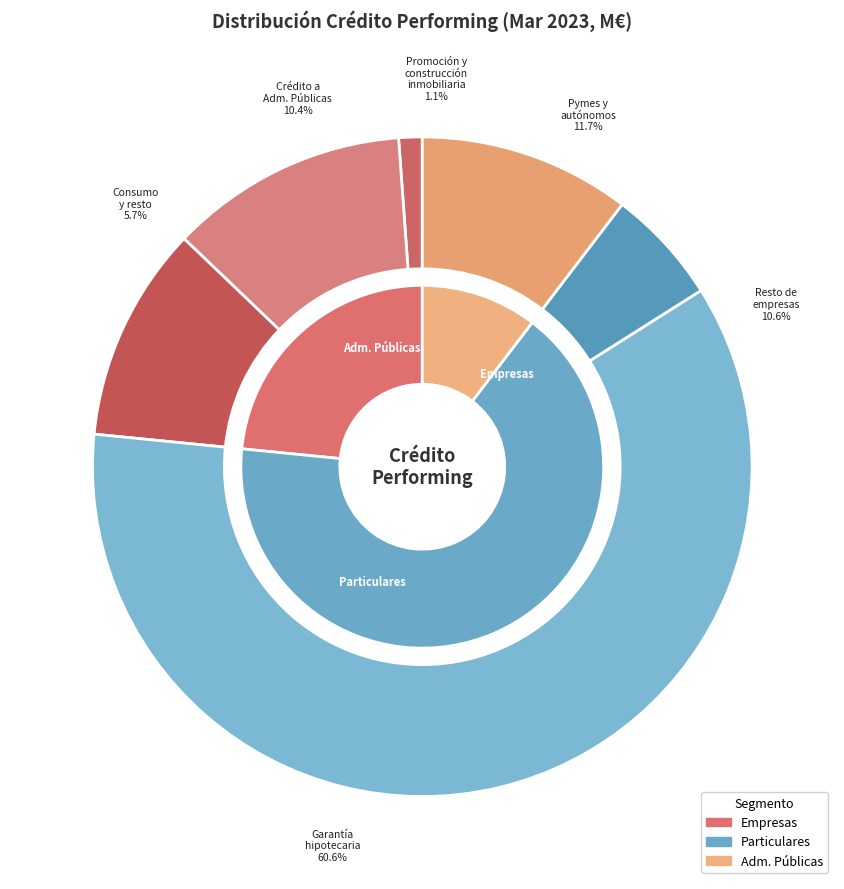

What percentage is the Resto de empresas slice, to the nearest percent?

11%